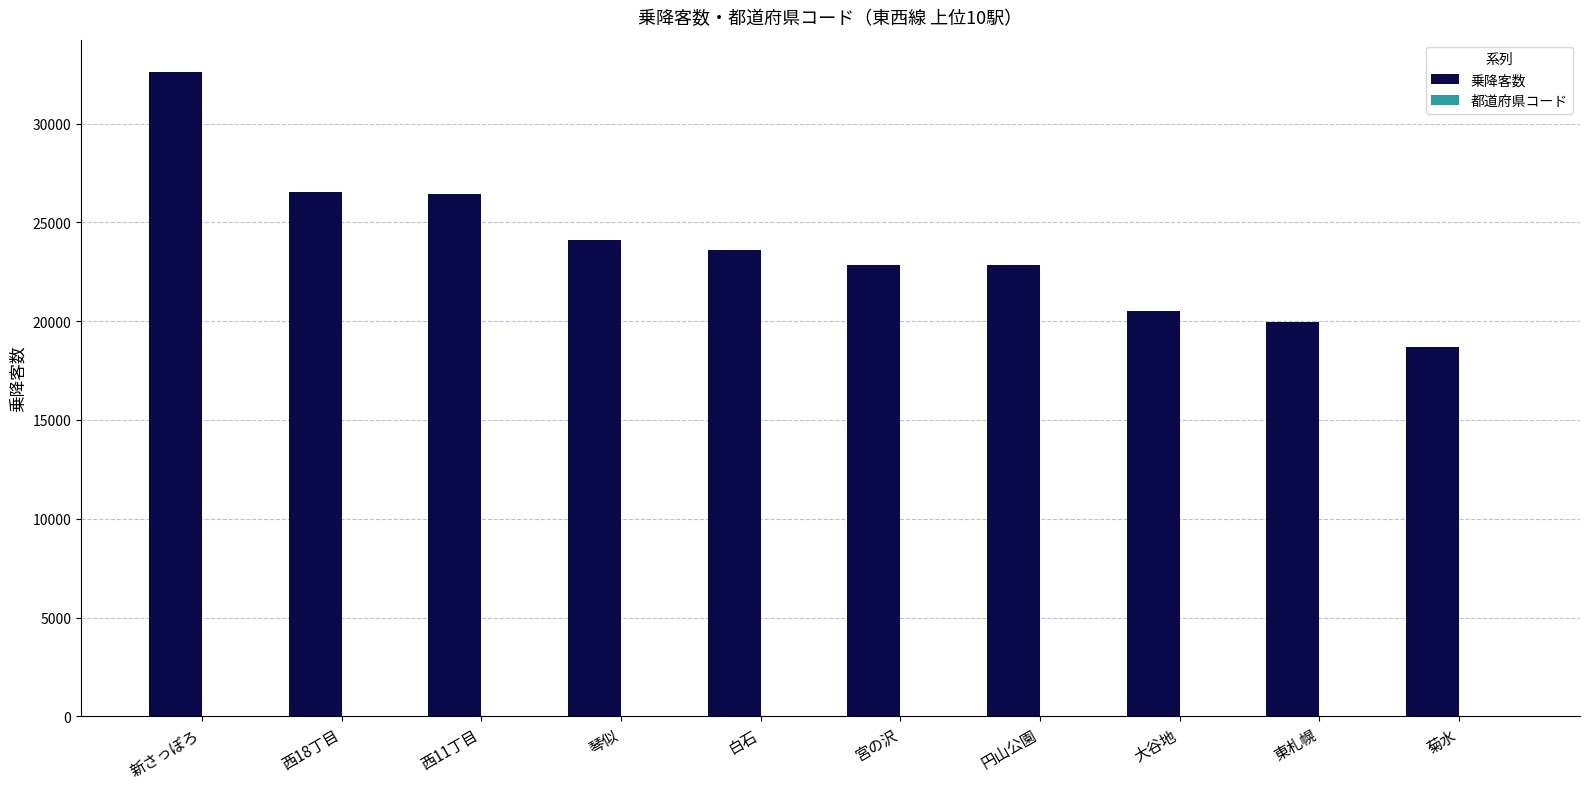

What is the highest value of the 乗降客数 series?

32614